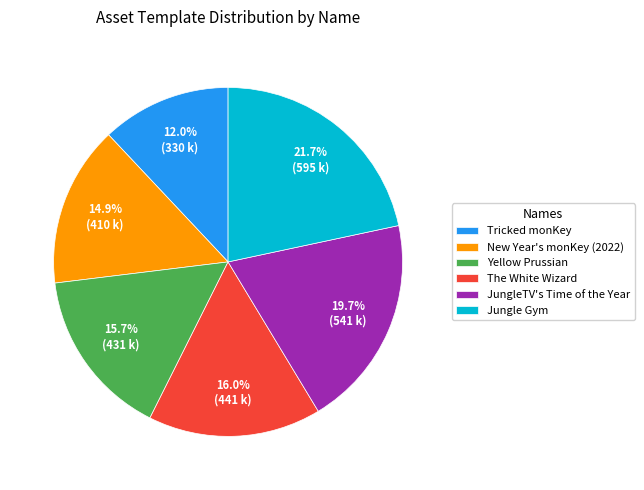

Is there a majority slice in this chart?

No